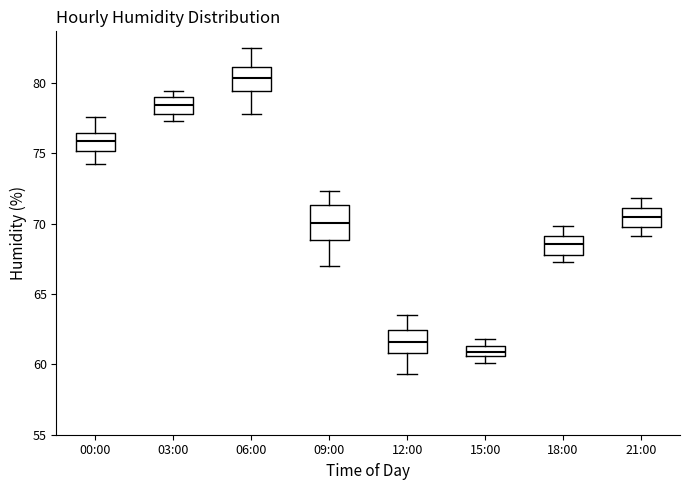

Which box's median line is the highest?

06:00